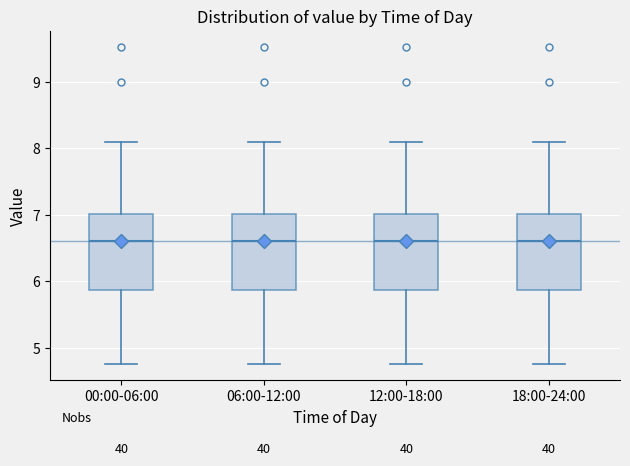

Reading left to right, transcribe this box plot: for each box, give where its median line is, the range the box spans, and where its two whiskers end, as read against the y-axis. The values are not printed on the chart, so give them approximately, as read against the axis.

00:00-06:00: median 6.6, box 5.9 to 7.0, whiskers 4.8 to 8.1
06:00-12:00: median 6.6, box 5.9 to 7.0, whiskers 4.8 to 8.1
12:00-18:00: median 6.6, box 5.9 to 7.0, whiskers 4.8 to 8.1
18:00-24:00: median 6.6, box 5.9 to 7.0, whiskers 4.8 to 8.1